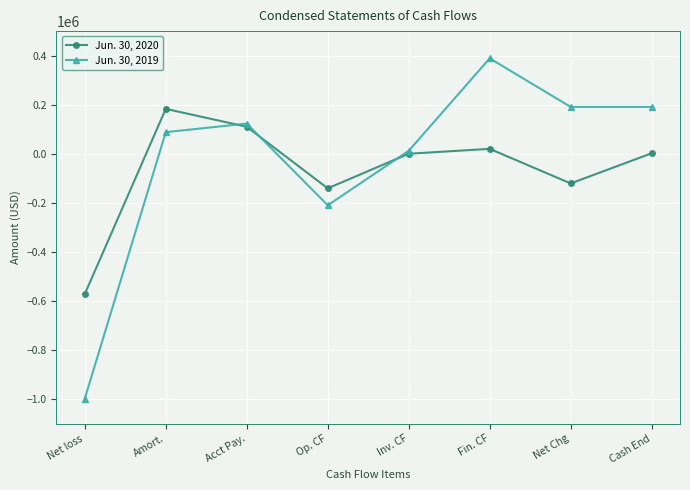

The value of Jun. 30, 2019 at Fin. CF is 389000. True or false?

True